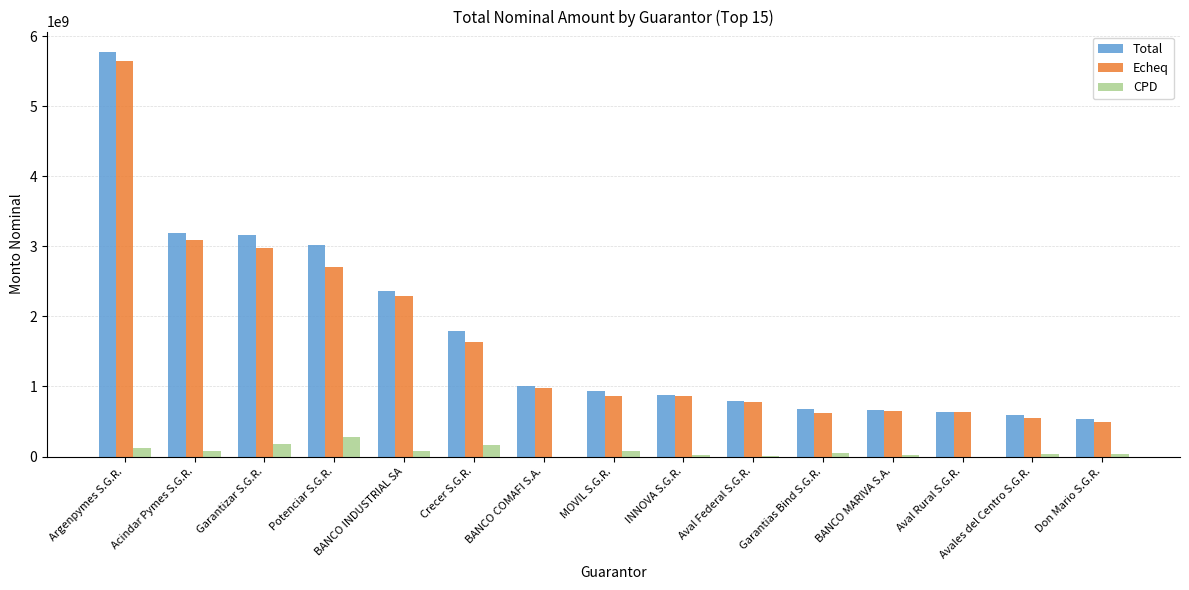

At which label does Echeq reach its peak?

Argenpymes S.G.R.